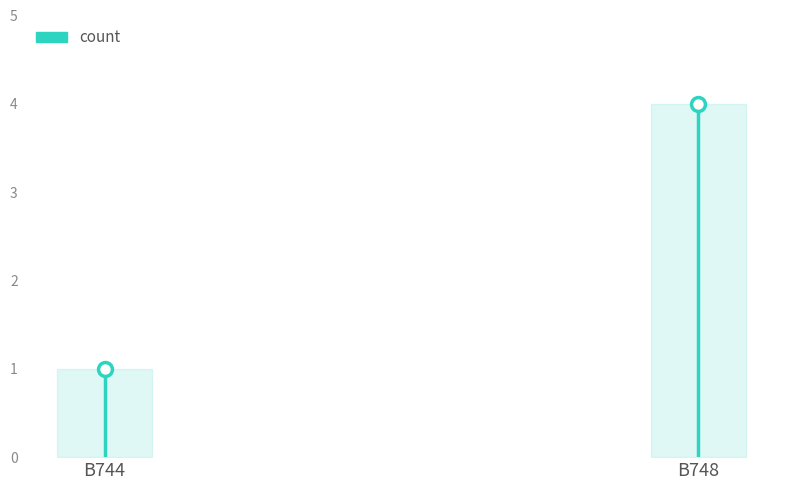

Which label corresponds to the largest value in the chart?

B744